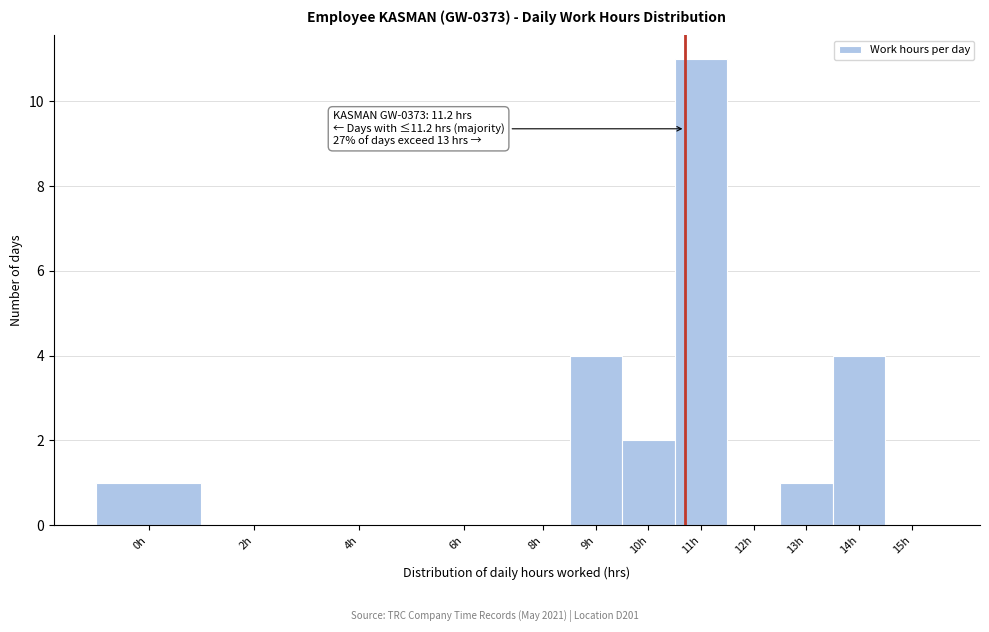

Reading right to left, list all the values displayed in this chart.

15h=0	14h=4	13h=1	12h=0	11h=11	10h=2	9h=4	8h=0	6h=0	4h=0	2h=0	0h=1